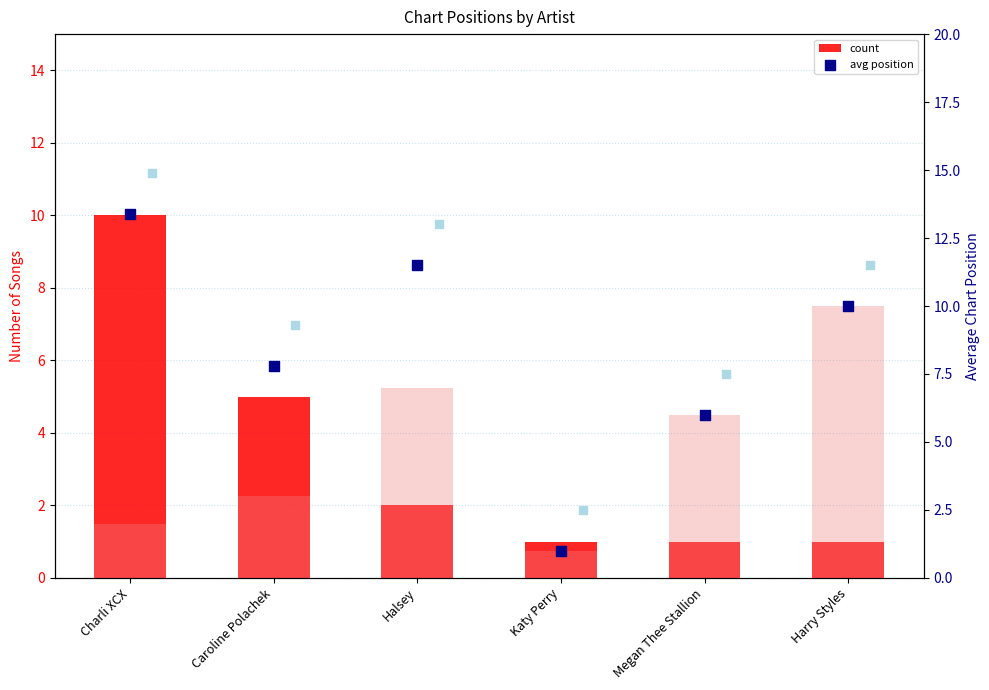

Which series reaches the maximum Y coordinate?

avg position